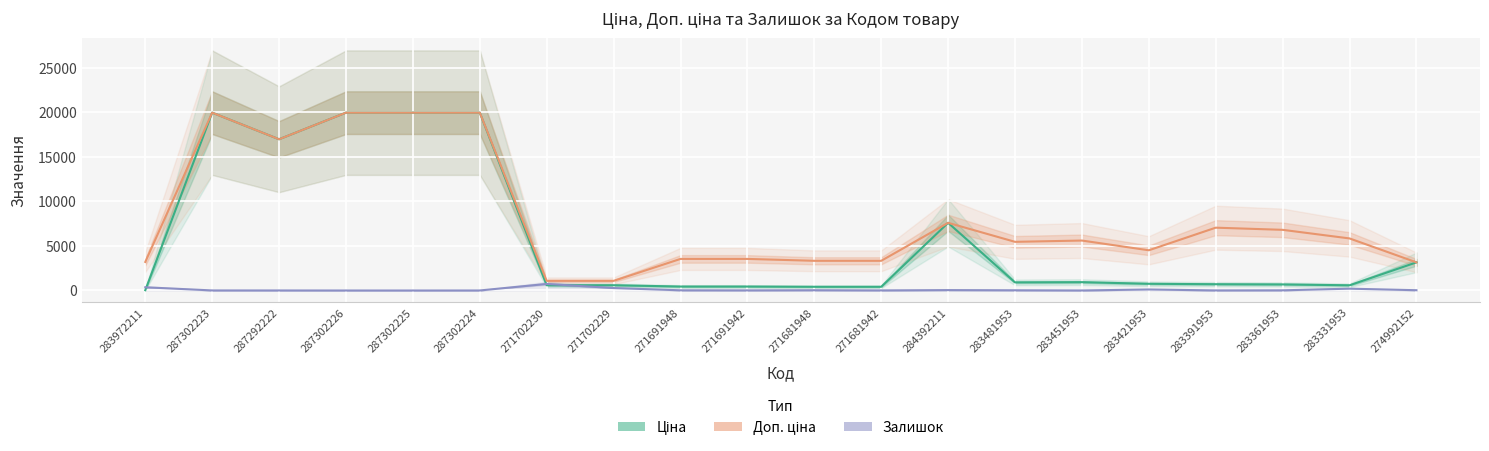

True or false: Ціна and Доп. ціна cross at least once.

False